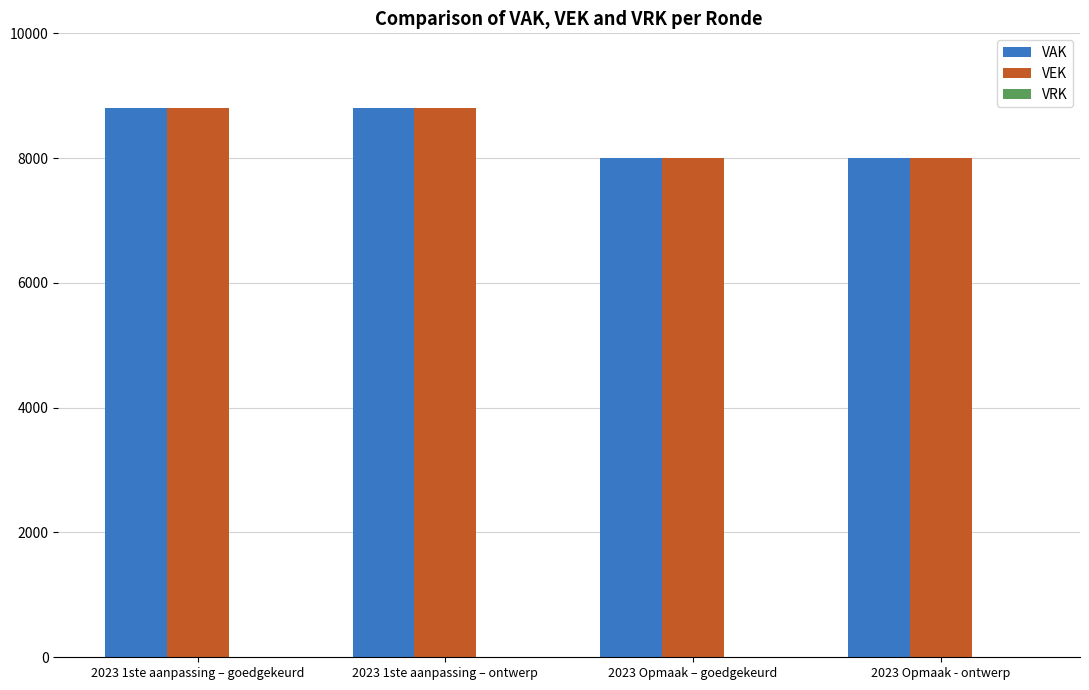

Is the value of VEK at 2023 Opmaak - ontwerp greater than the value of VAK at 2023 1ste aanpassing – goedgekeurd?

No